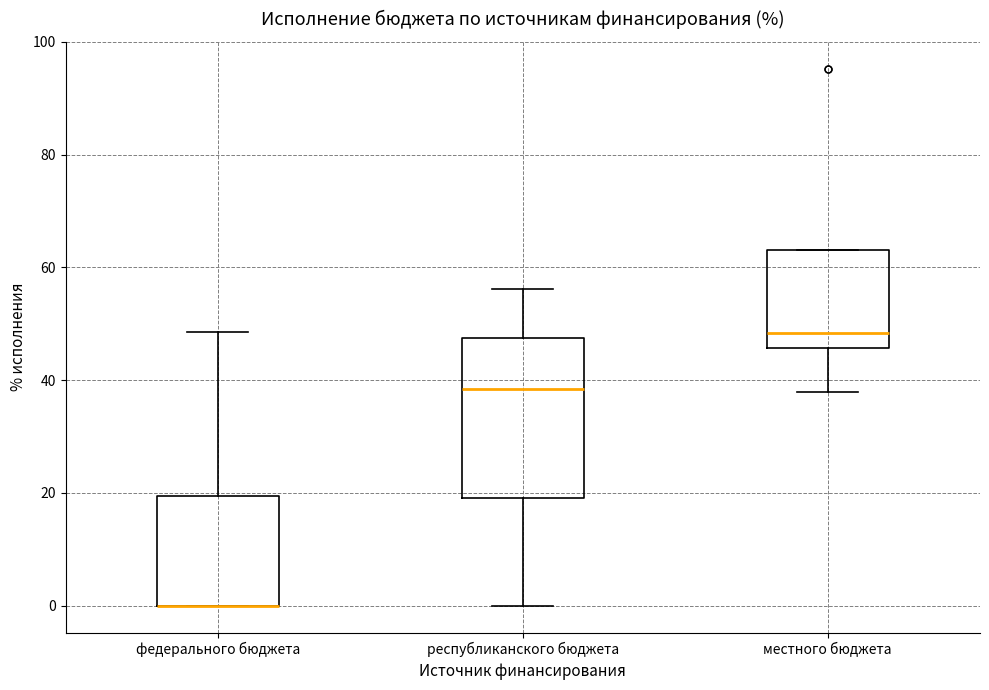

Reading left to right, transcribe this box plot: for each box, give where its median line is, the range the box spans, and where its two whiskers end, as read against the y-axis. The values are not printed on the chart, so give them approximately, as read against the axis.

федерального бюджета: median 0 (drawn on the box's lower edge), box 0 to 20, whiskers 0 to 48
республиканского бюджета: median 38, box 20 to 48, whiskers 0 to 56
местного бюджета: median 48, box 46 to 64, whiskers 38 to 64